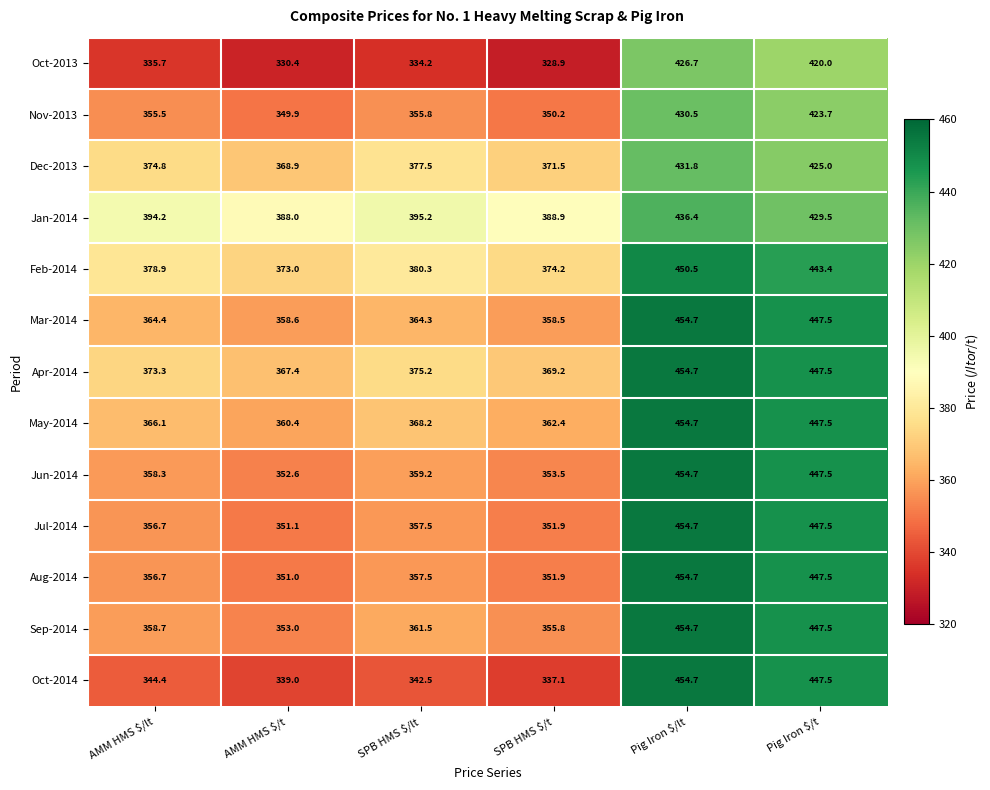

What is the average value of the Jun-2014 series?

387.6